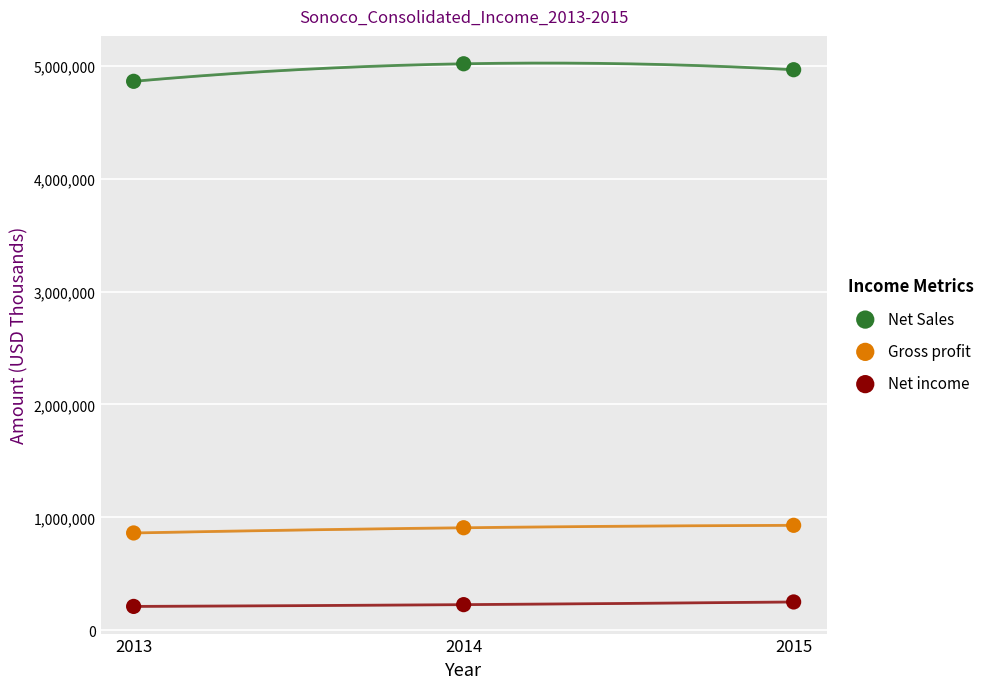

Which series reaches the minimum Y coordinate?

Net income